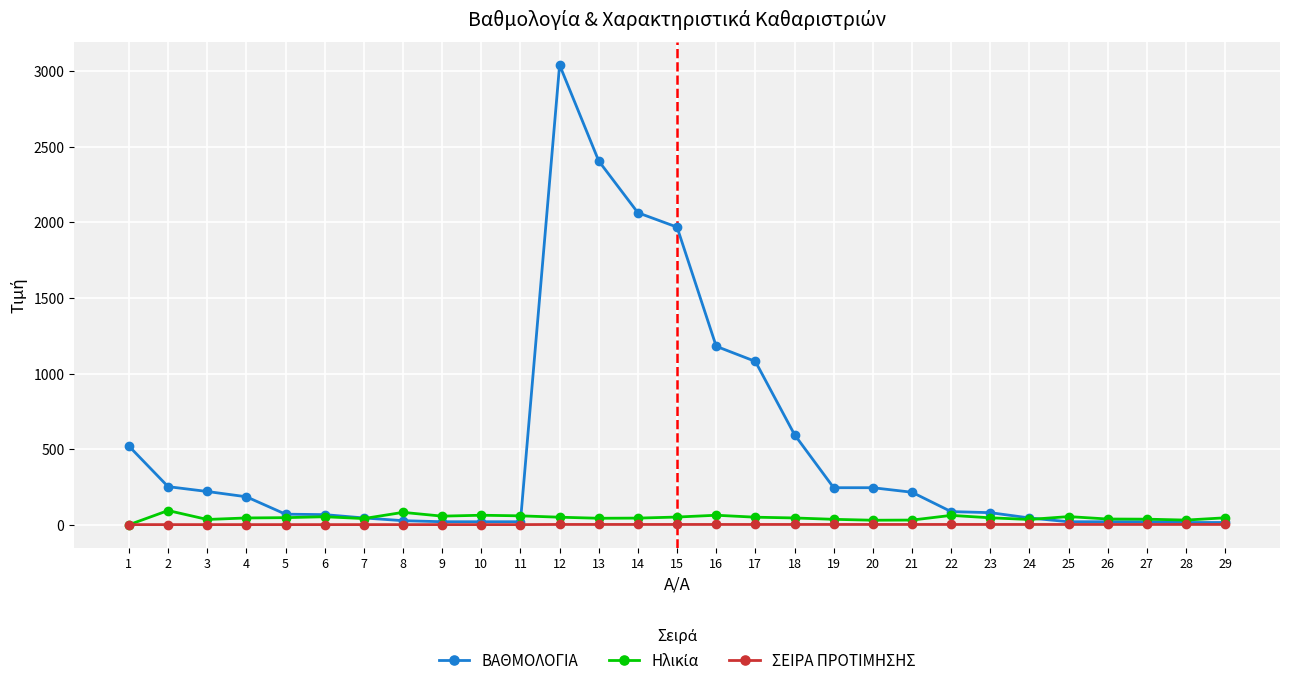

Which series has the largest range (max minus min)?

ΒΑΘΜΟΛΟΓΙΑ